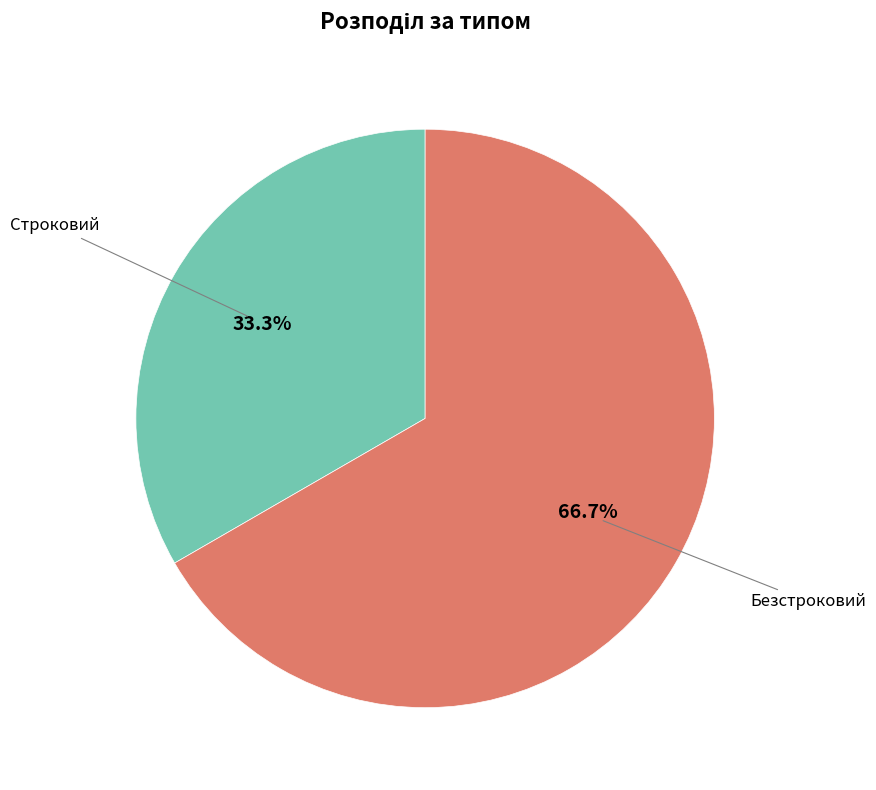

Is there a majority slice in this chart?

Yes